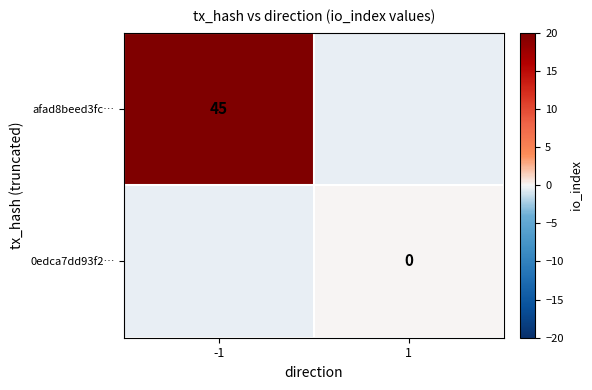

The afad8beed3fc… series shows 25 at -1. True or false?

False